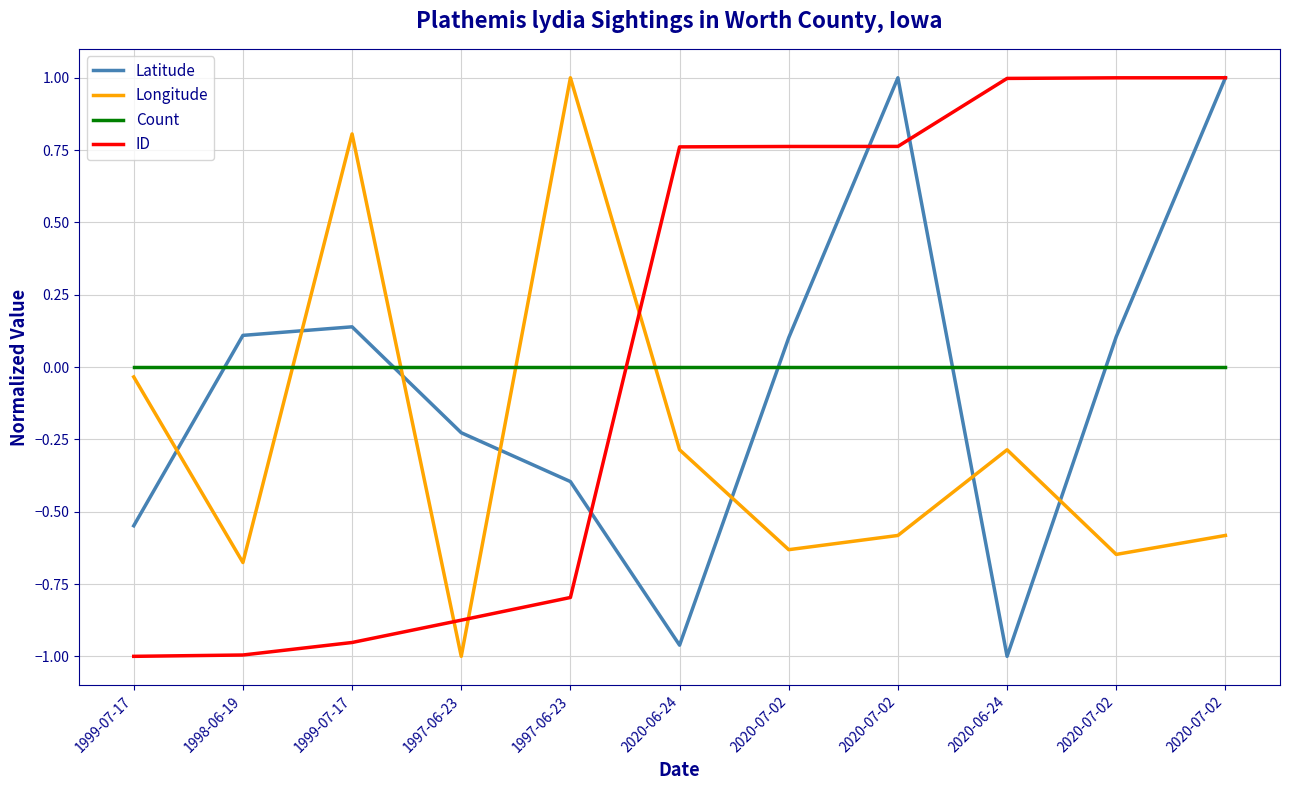

What are all the series names shown in the legend?

Latitude, Longitude, Count, ID